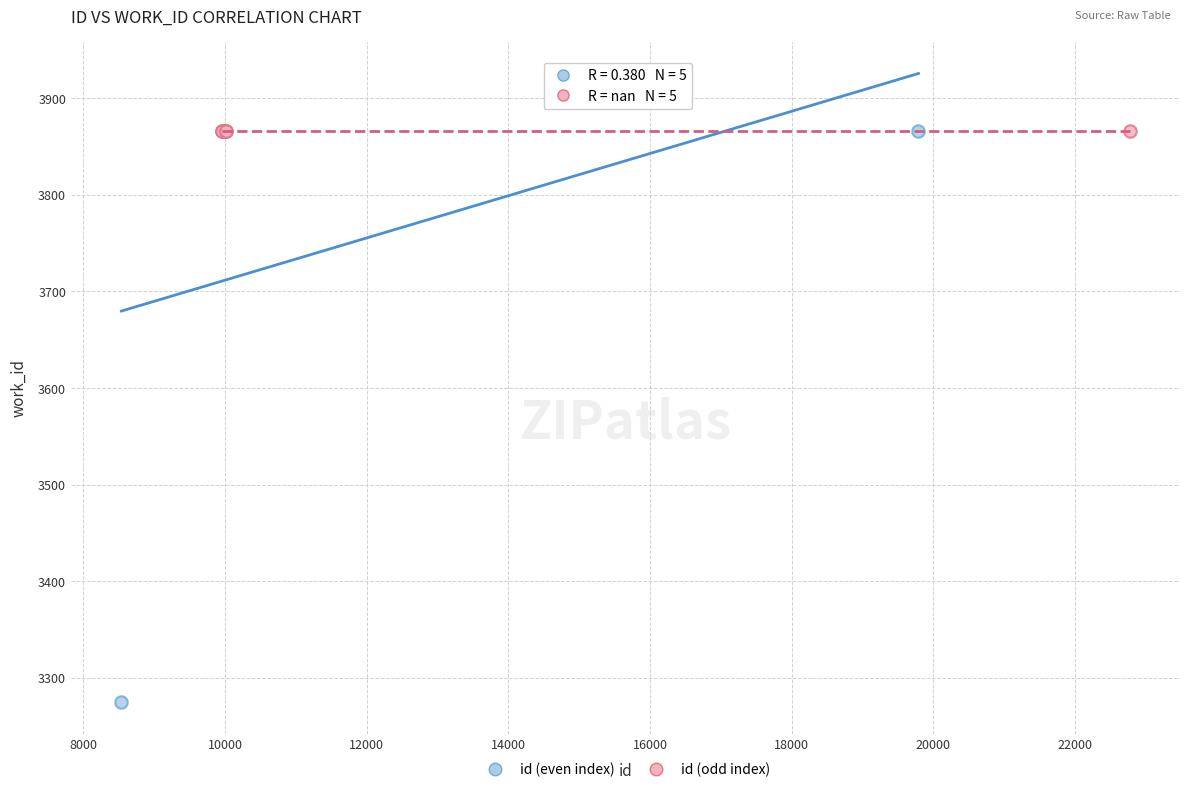

Which series reaches the minimum Y coordinate?

id (even index)